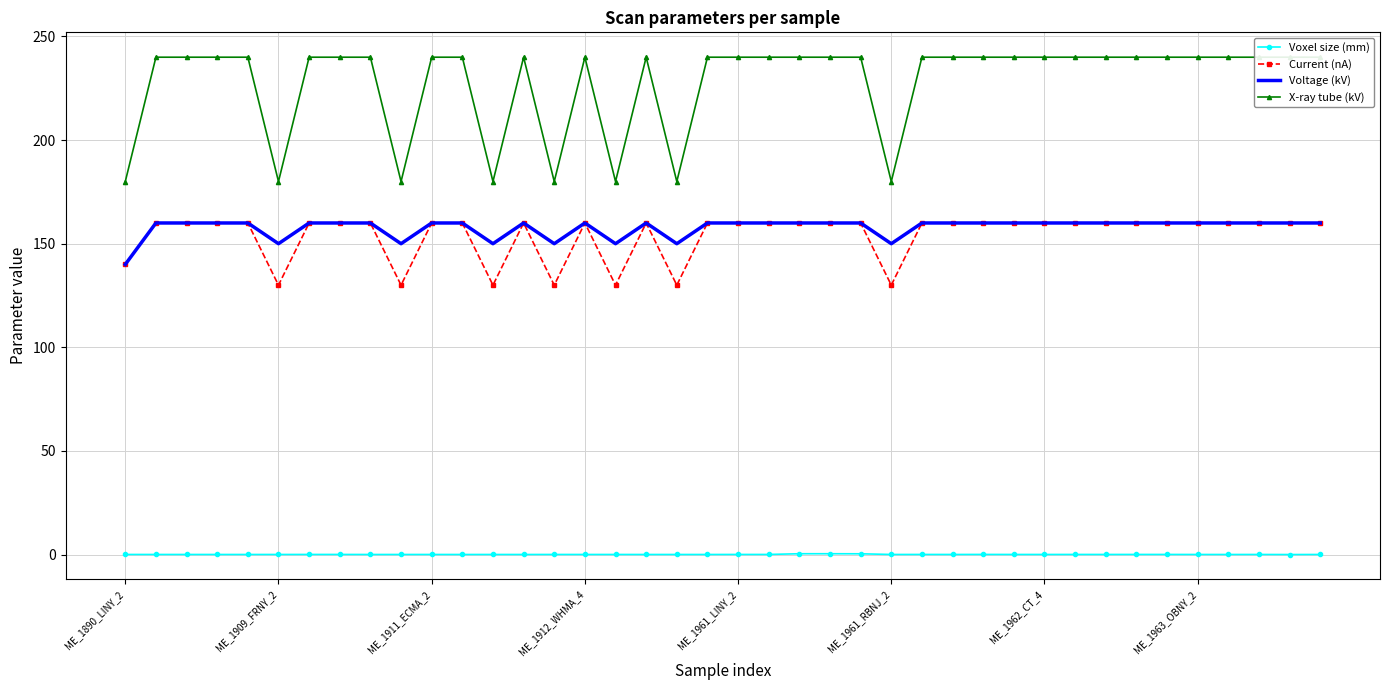

List the series in order of their peak value, highest first.

X-ray tube (kV), Current (nA), Voltage (kV), Voxel size (mm)